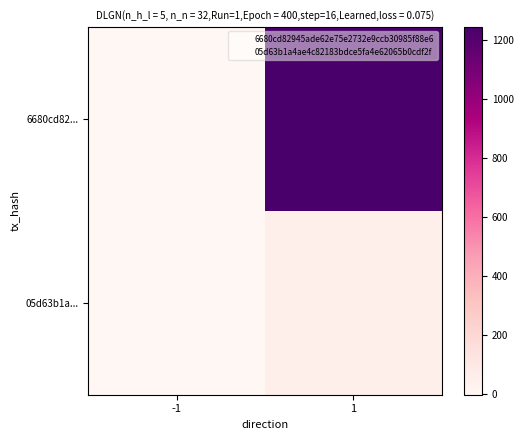

What is the maximum value shown in the chart?

1244